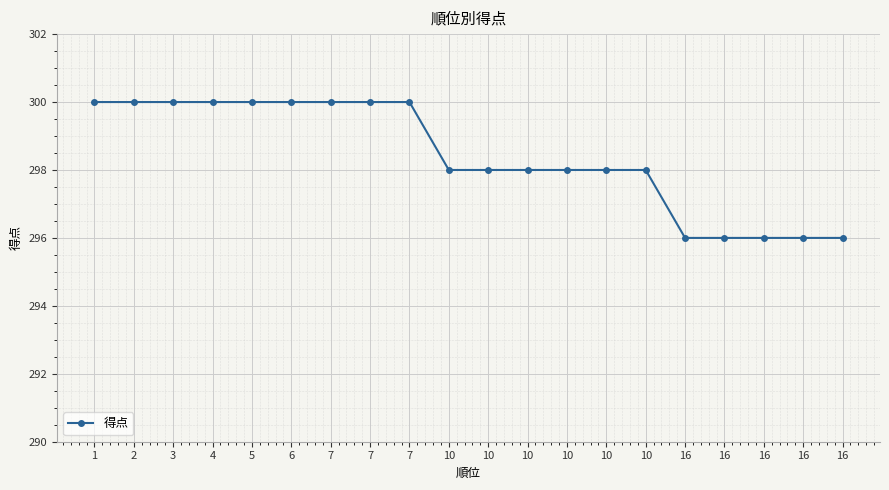

Between 7 and 10, which is larger?

7